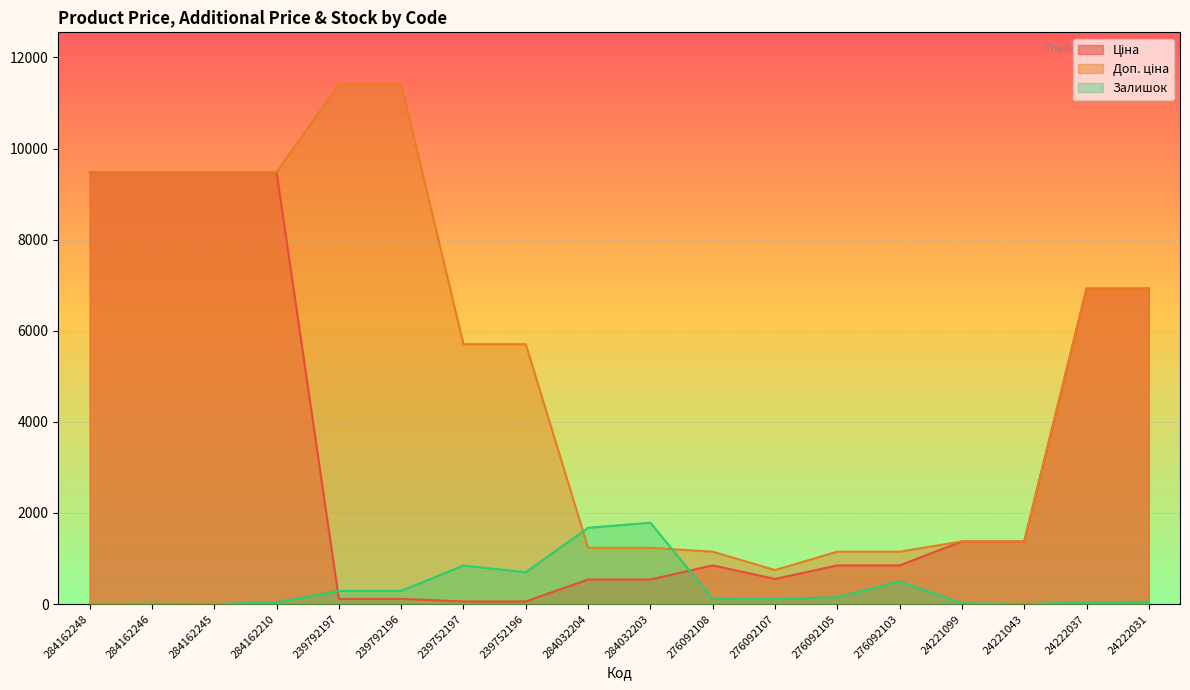

Rank the series at 239792197 from highest to lowest value.

Доп. ціна, Залишок, Ціна